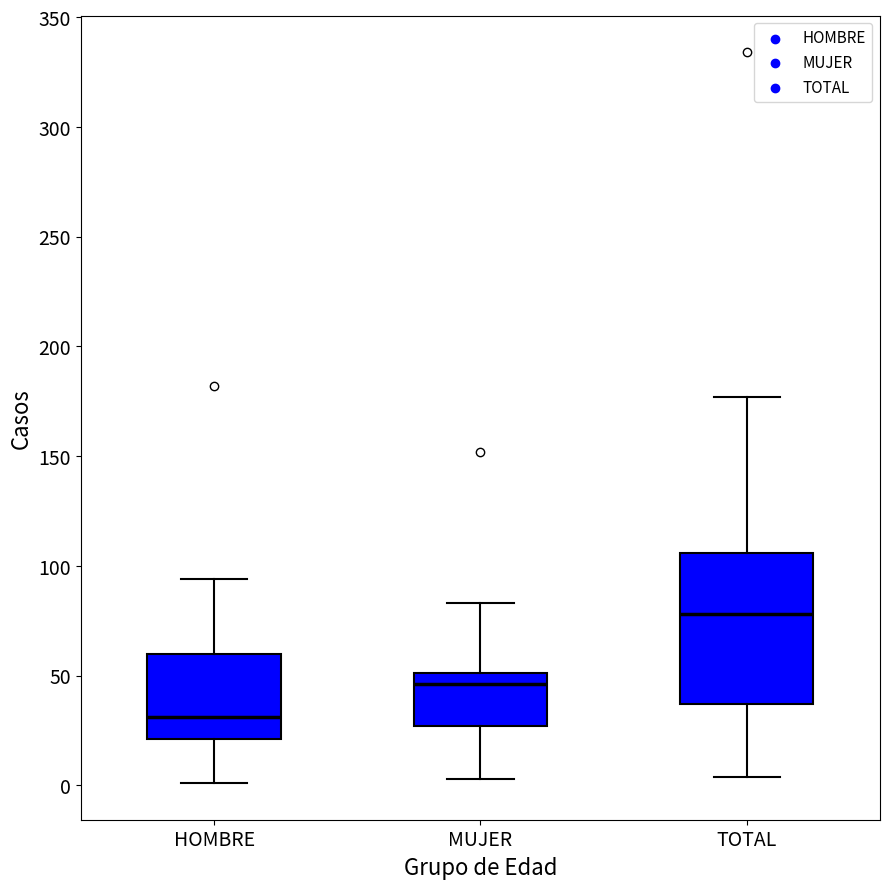

Which box's median line is the highest?

TOTAL